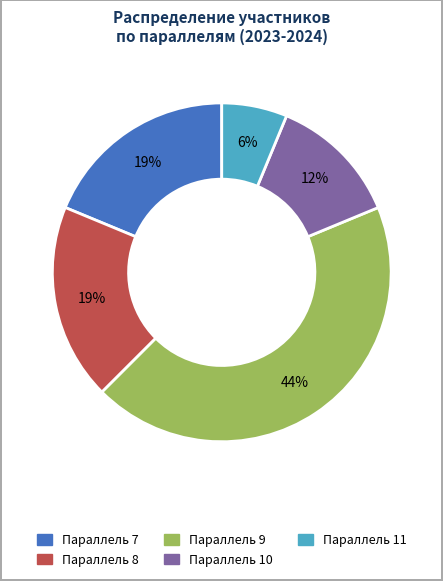

To the nearest percent, what is the average slice percentage?

20%